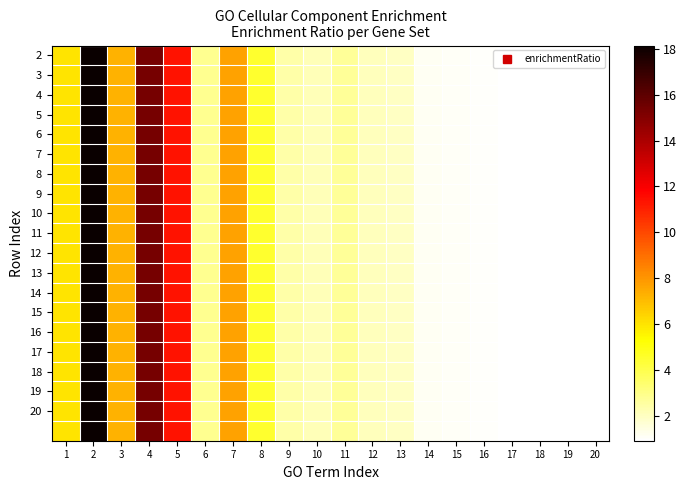

At which category does the chart reach its peak across all series?

2